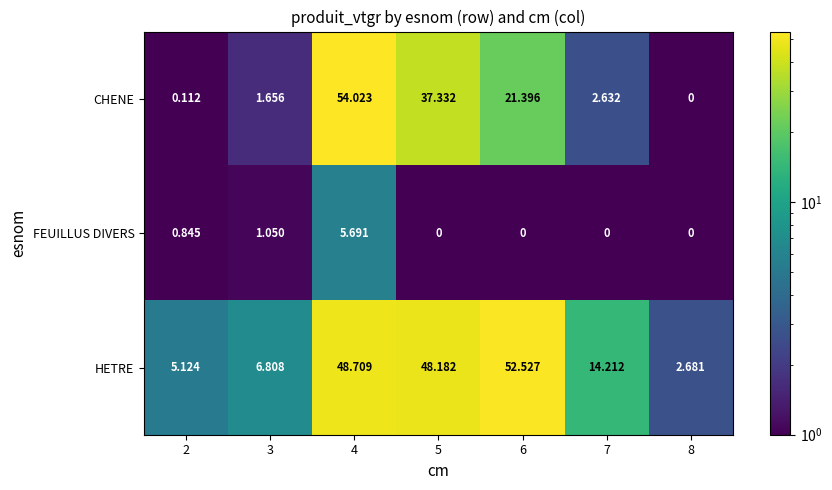

Count the number of data series in this chart.

3